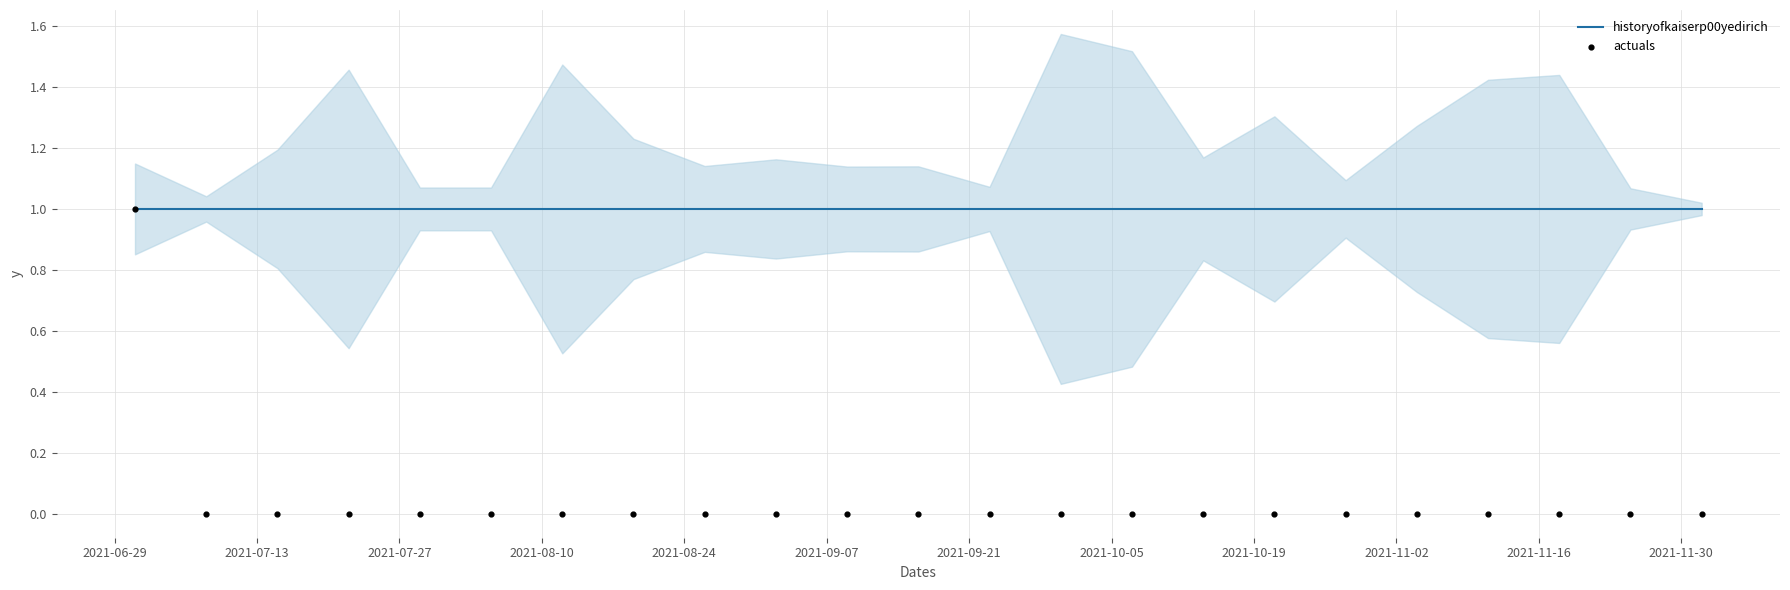

Which series contains the lowest Y value?

actuals